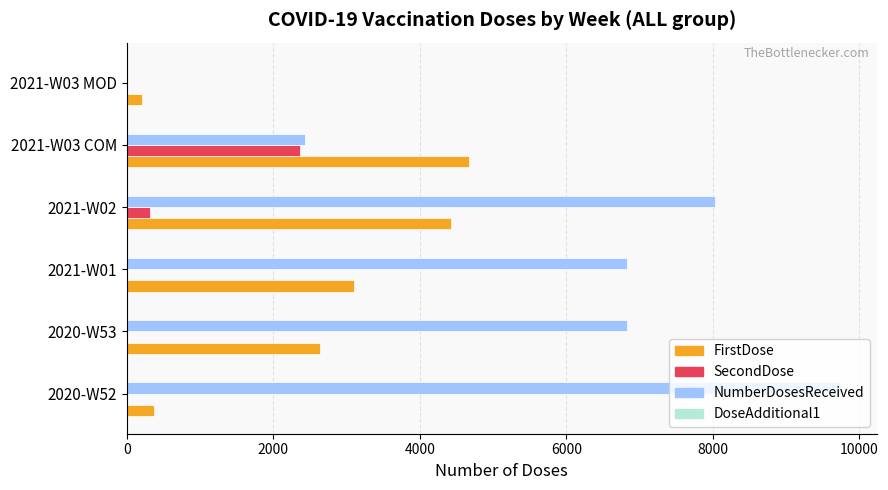

Is the value of SecondDose at 2021-W01 greater than the value of FirstDose at 2020-W53?

No